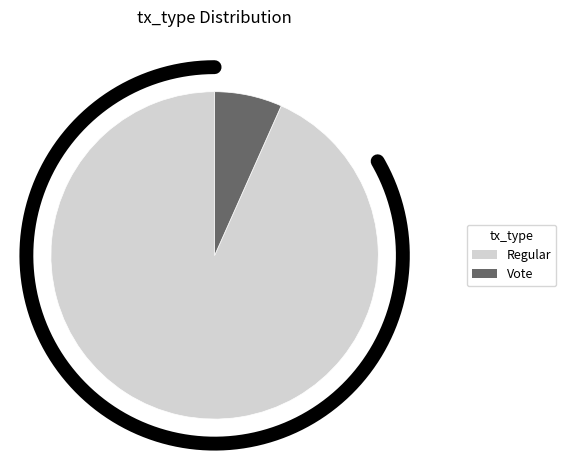

To the nearest percent, what is the average slice percentage?

50%